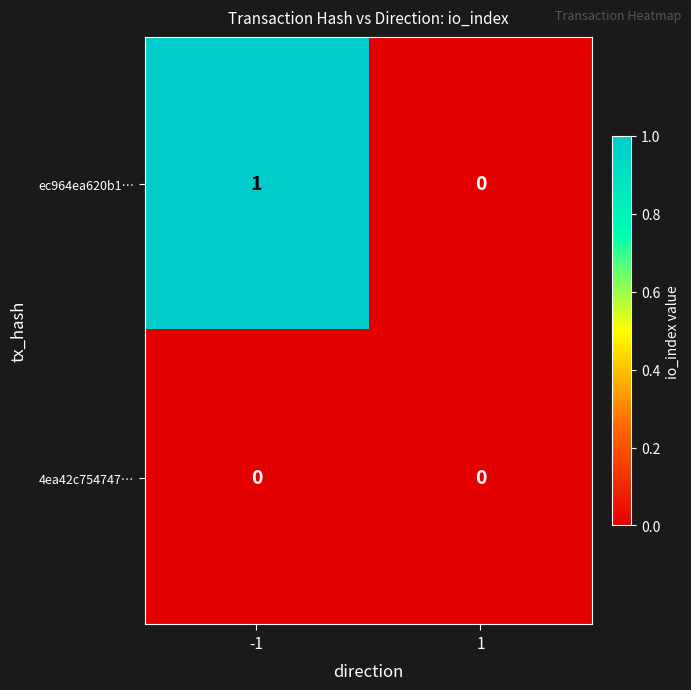

Between -1 and 1, which series saw the biggest shift?

ec964ea620b1…